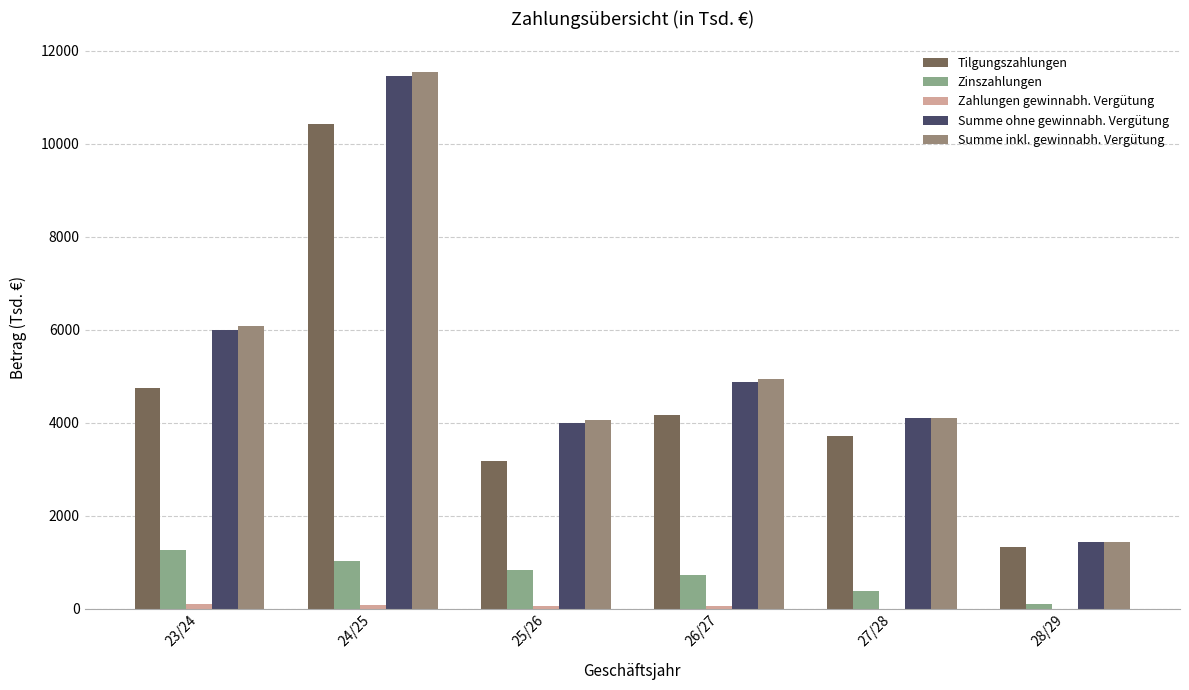

How many categories are shown in the chart?

6